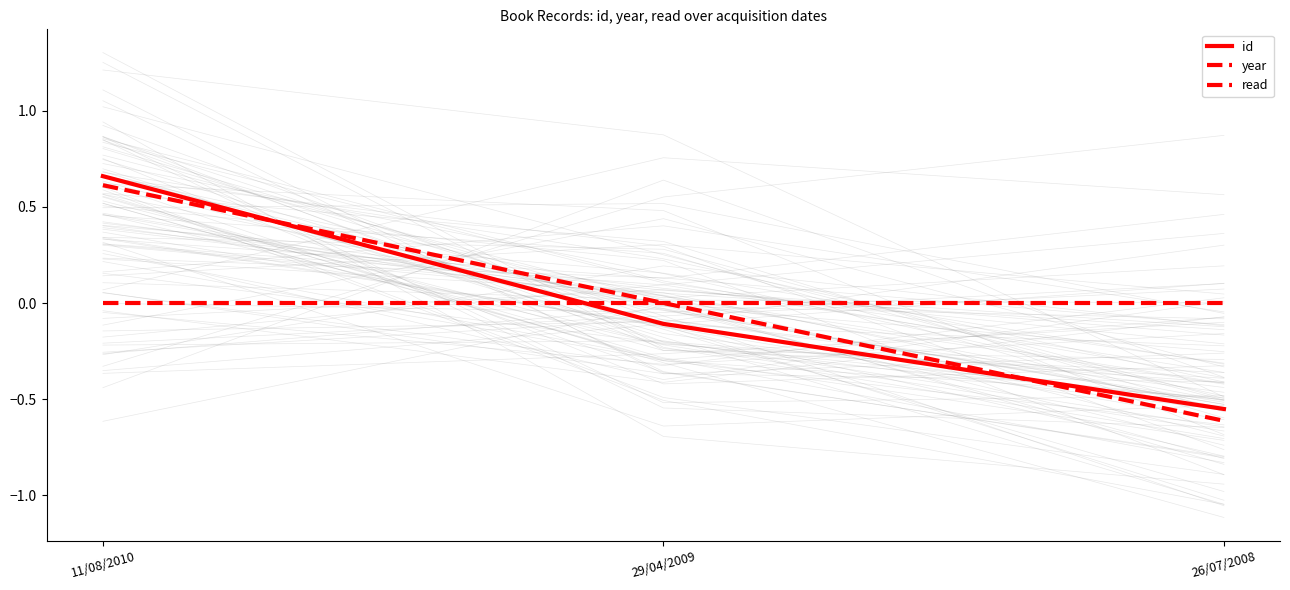

The value of year at 11/08/2010 is 0.3. True or false?

False